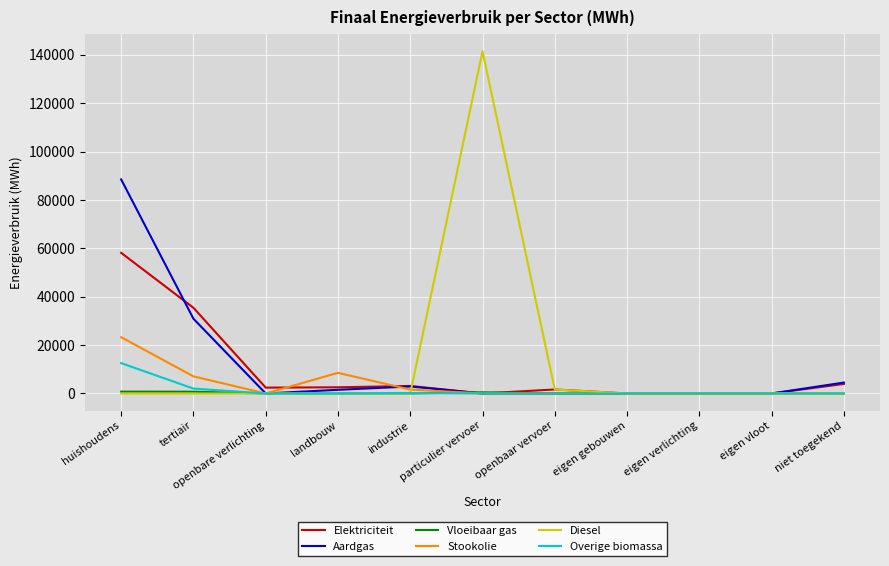

True or false: Aardgas has a value of 0.0 at openbaar vervoer.

True